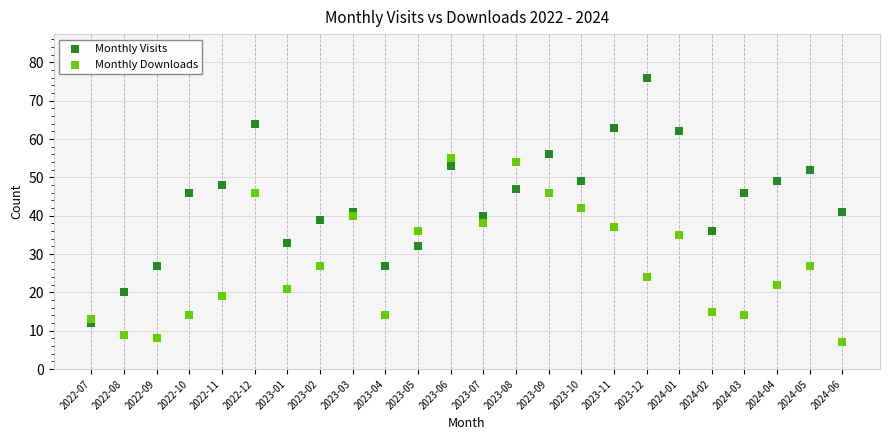

What are all the series names shown in the legend?

Monthly Visits, Monthly Downloads